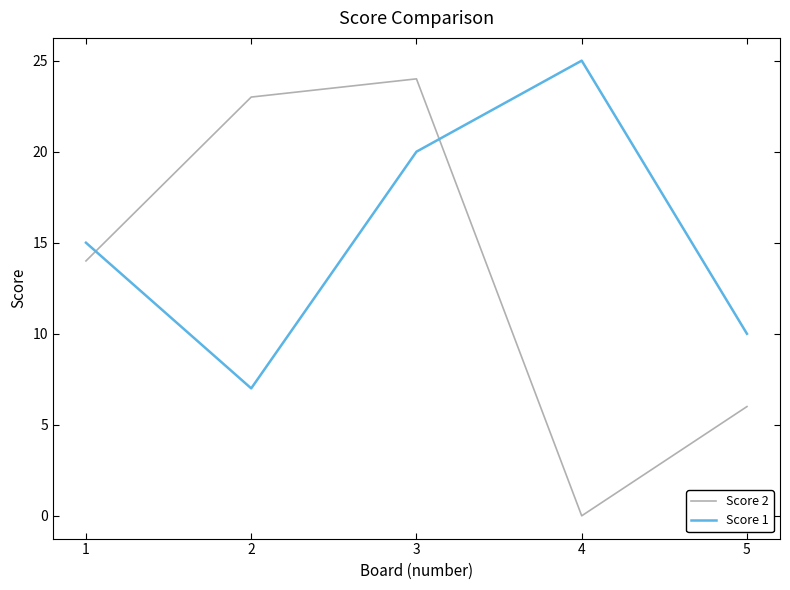

Between 4 and 5, which series saw the biggest shift?

Score 1